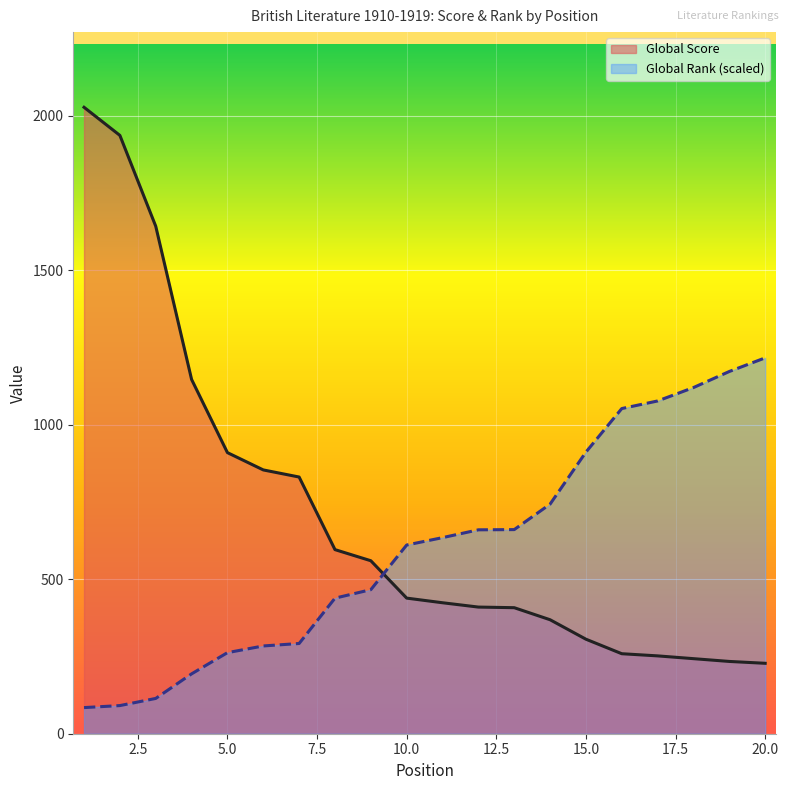

At which category is the sum across all series the highest?

1